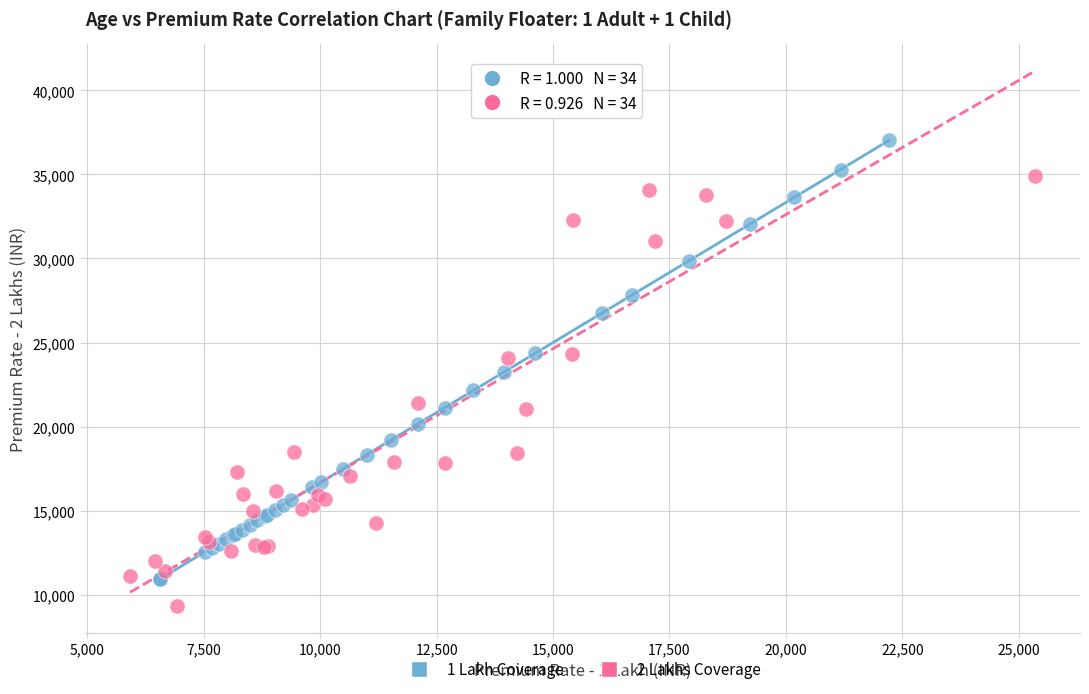

Which series contains the lowest Y value?

2 Lakhs Coverage